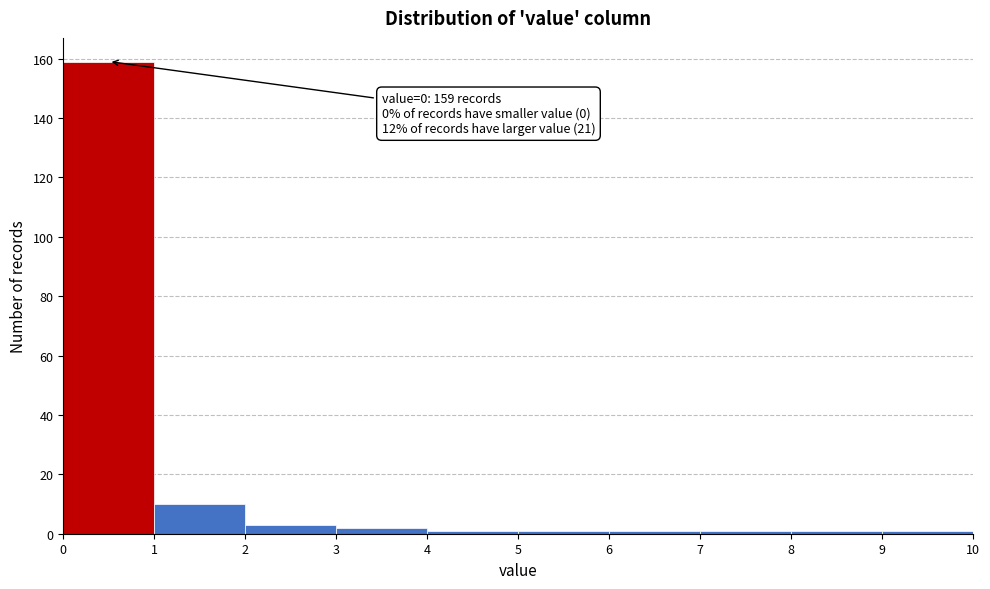

Which range on the x-axis has the tallest bar?

0 to 1